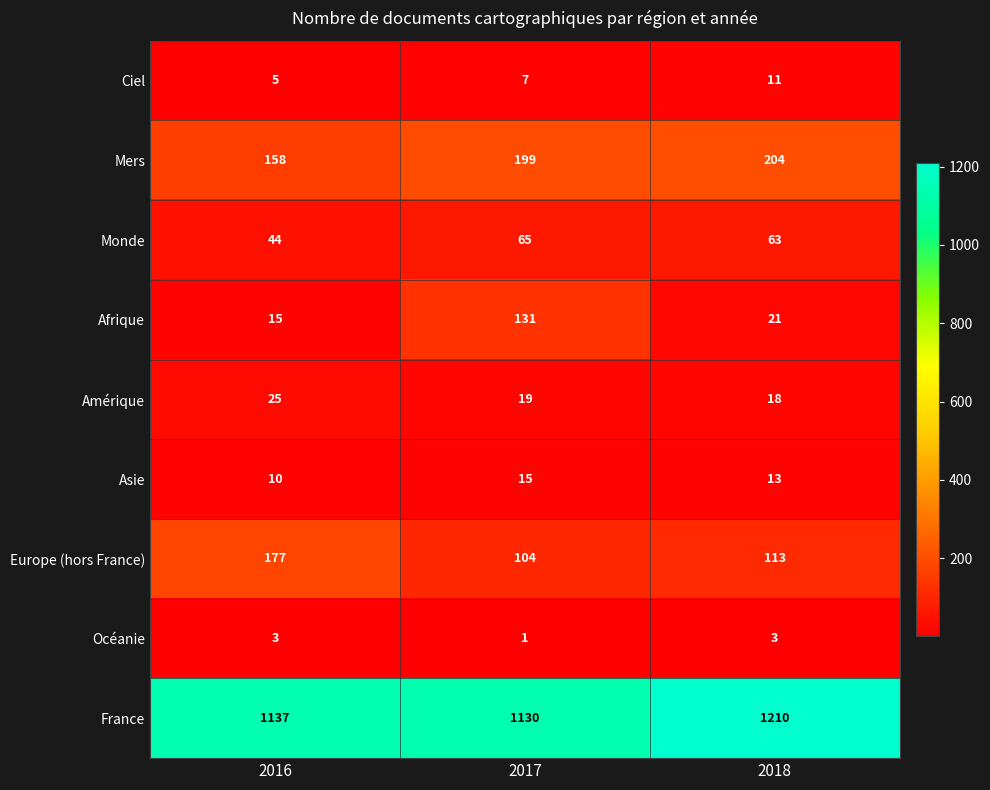

Count the number of categories in the chart.

3